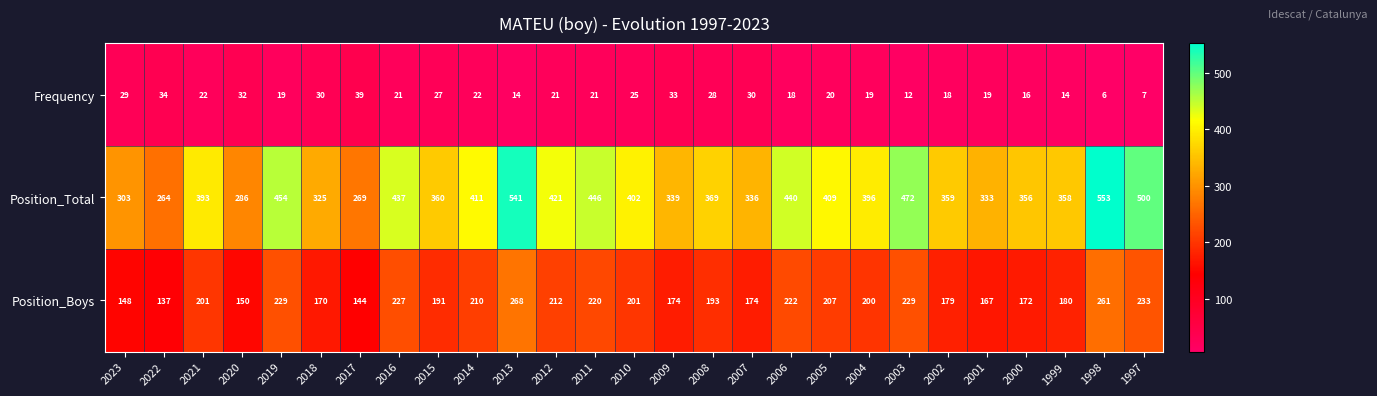

The value of Position_Boys at 2010 is 201. True or false?

True